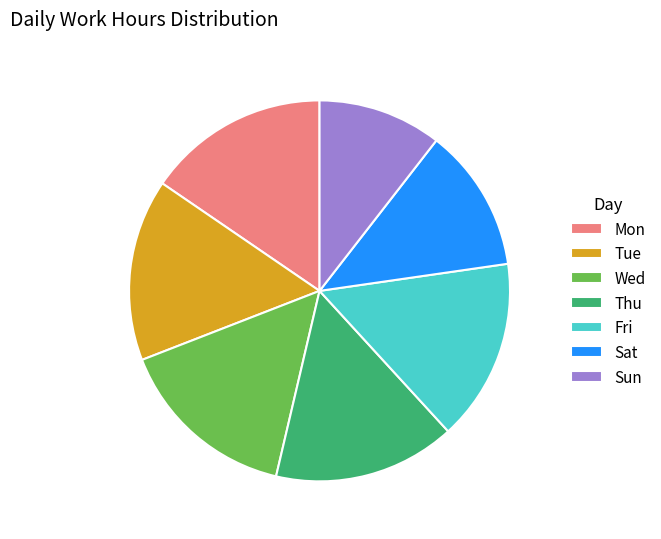

Which category has the smallest portion of the pie?

Sun